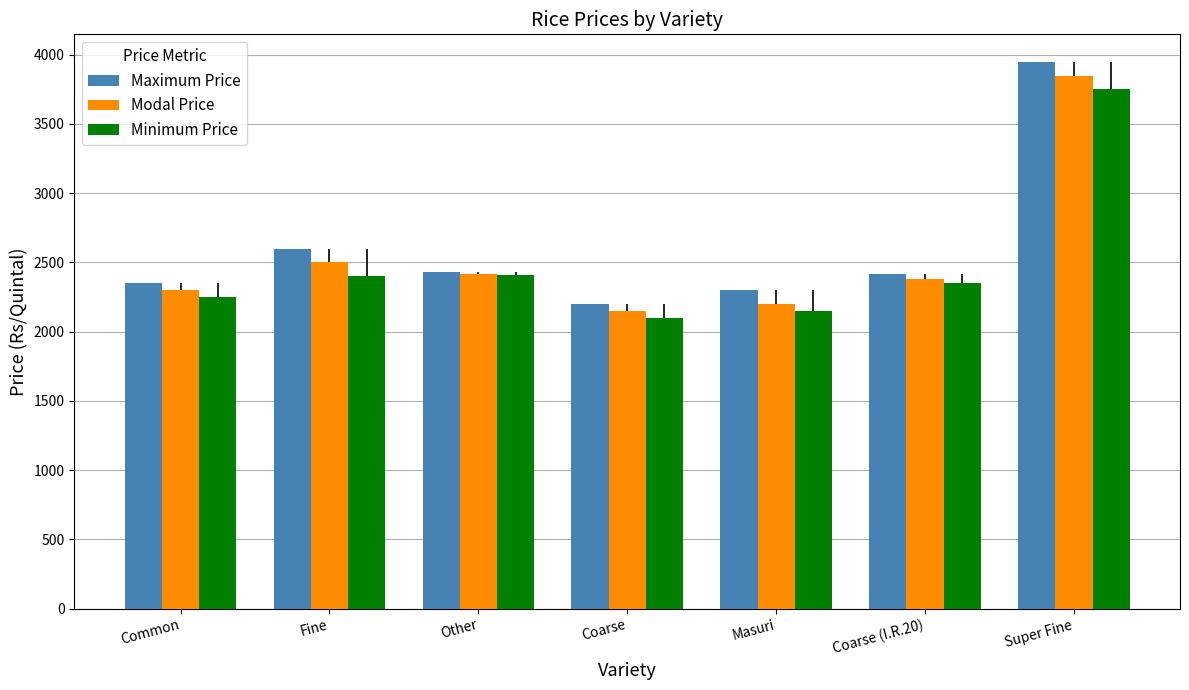

What are all the series names shown in the legend?

Maximum Price, Modal Price, Minimum Price